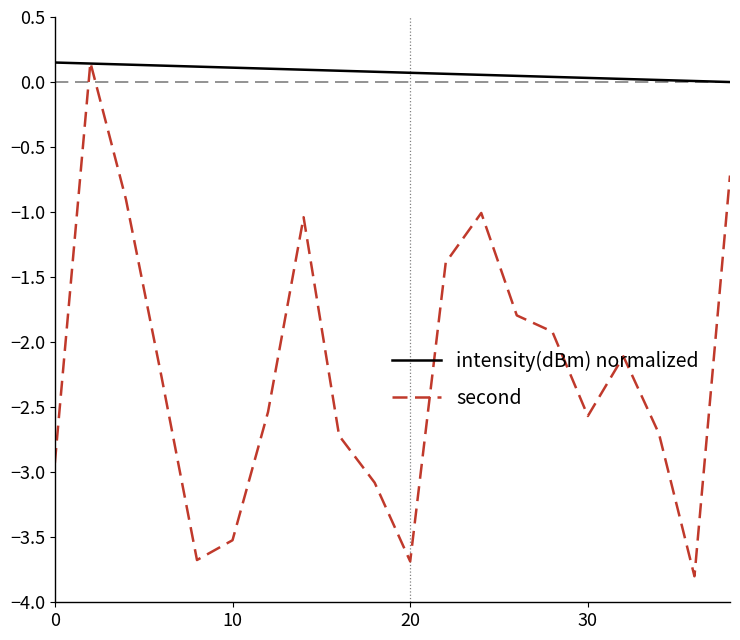

Rank the series by their average value, from highest to lowest.

intensity(dBm) normalized, second